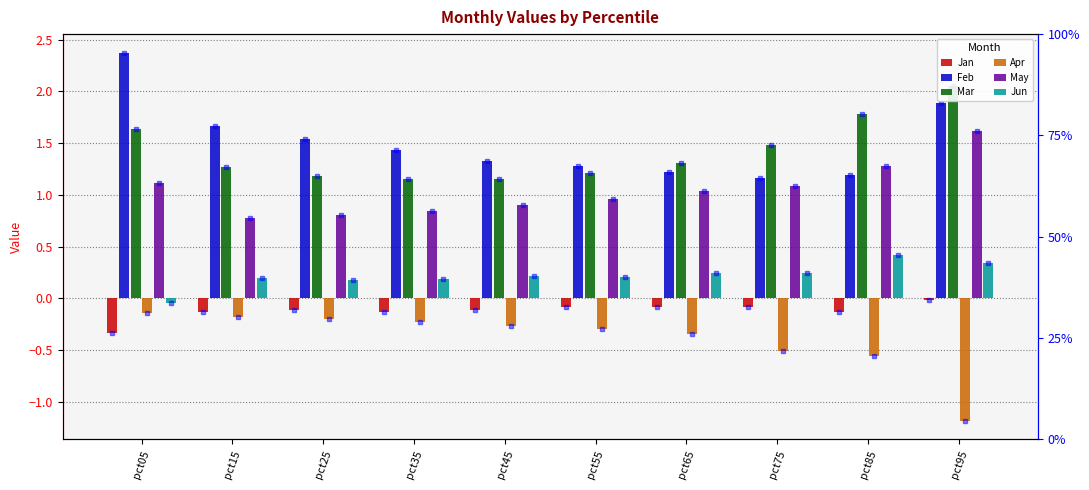

Which category has the lowest value across all series?

pct95